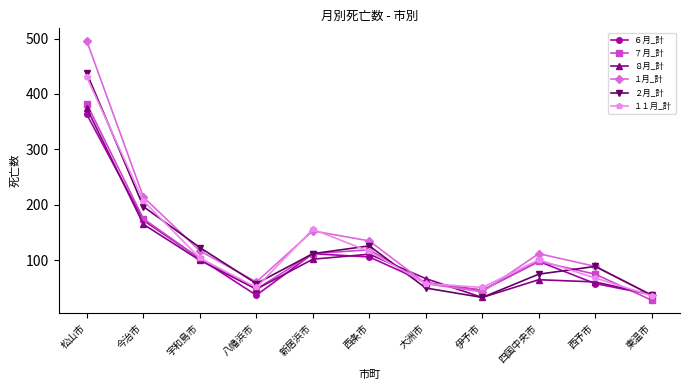

What is the minimum value shown in the chart?

28